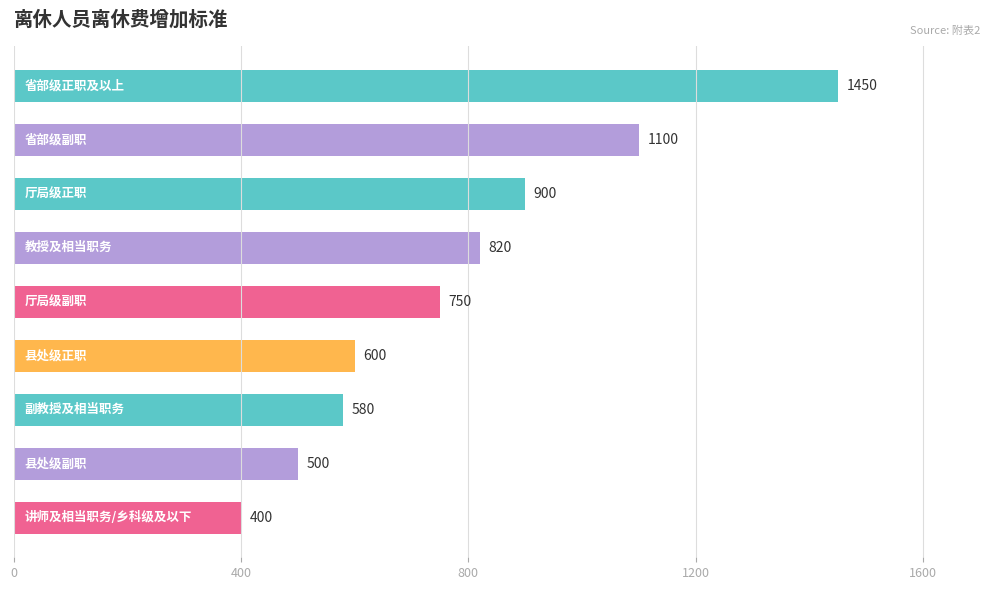

What is the sum of all values?

7100